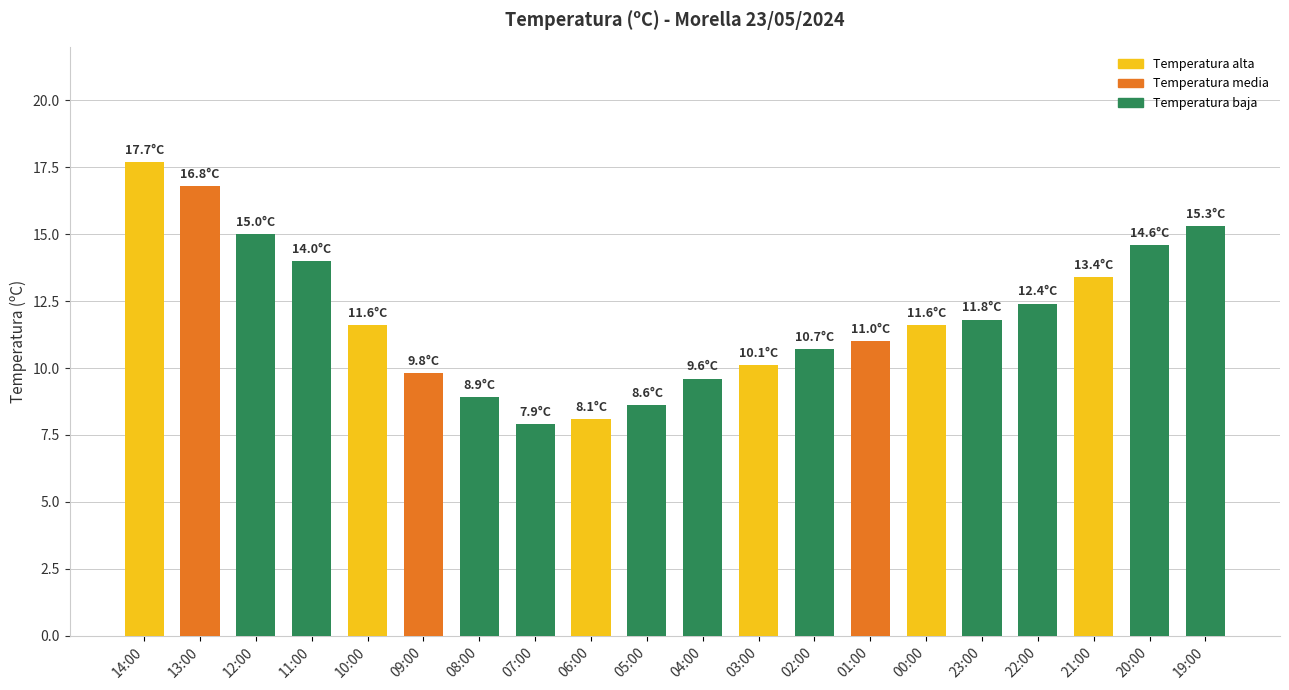

Where is the data nearest to the value 12?

23:00